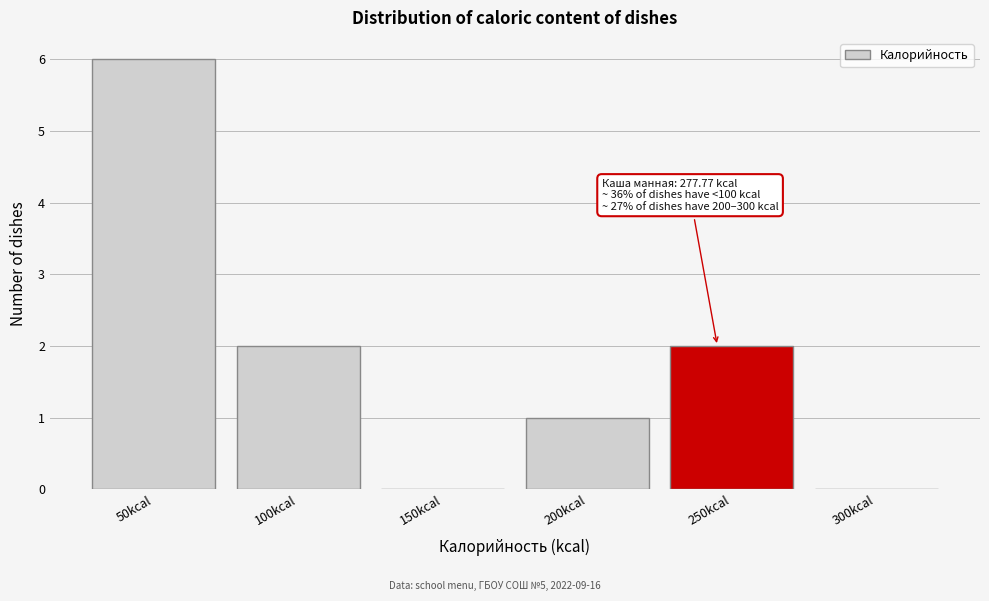

Reading right to left, list all the values displayed in this chart.

300kcal=0	250kcal=2	200kcal=1	150kcal=0	100kcal=2	50kcal=6